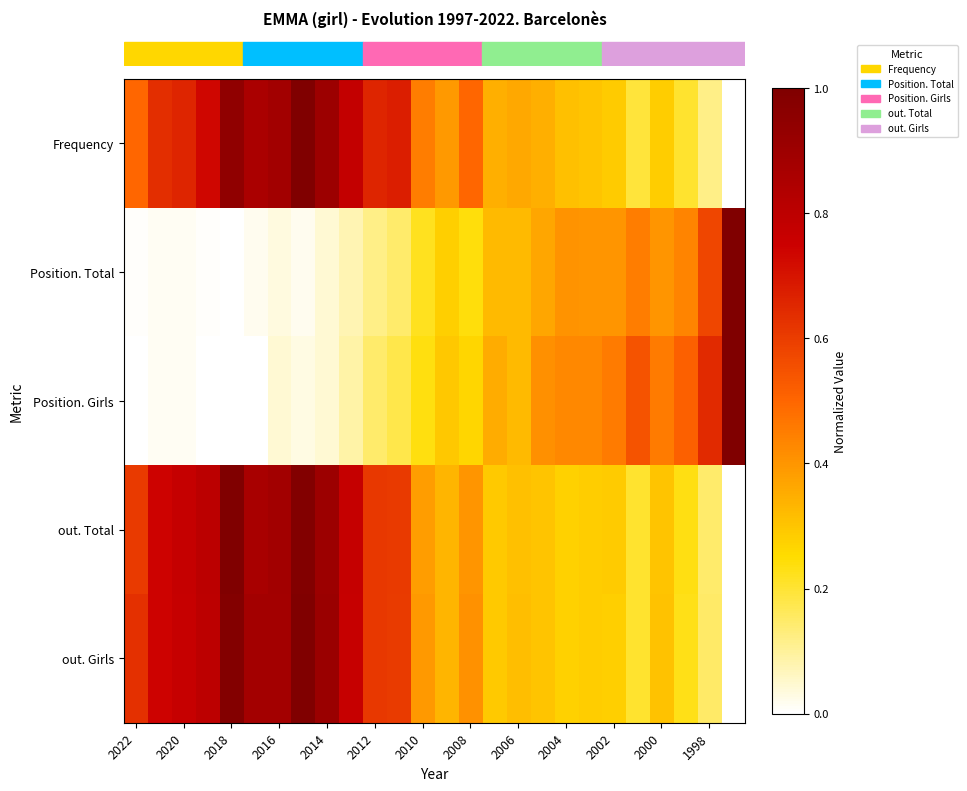

At how many categories does at least one series exceed 0?

26